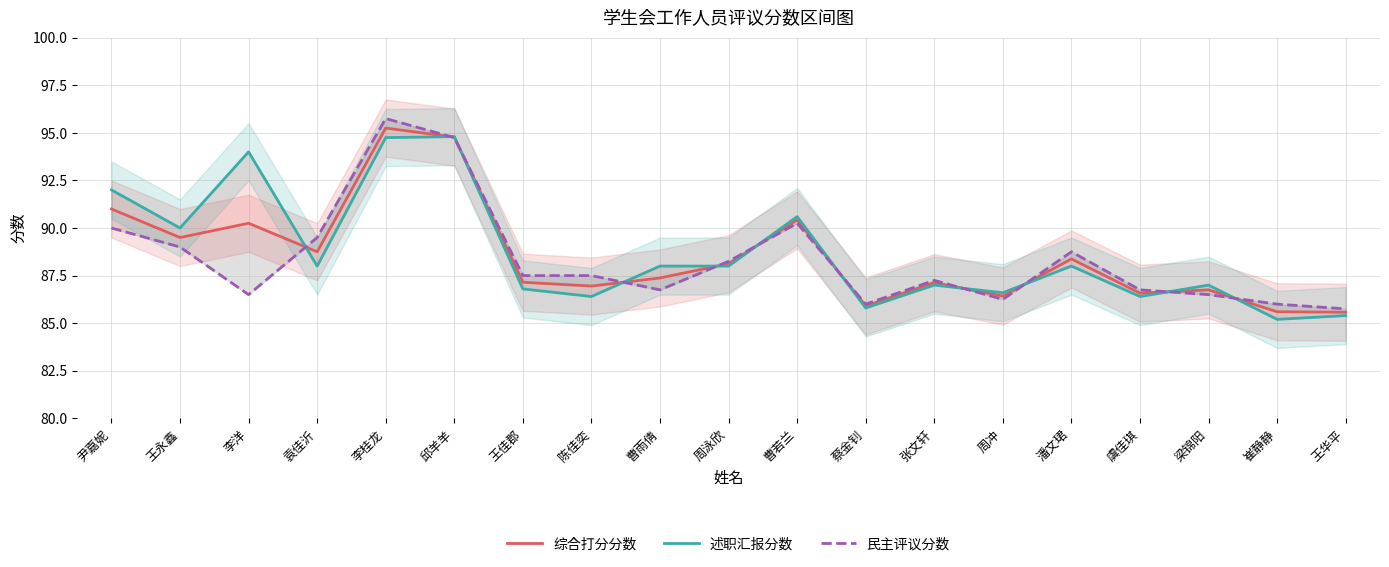

In 综合打分分数, how many points are higher than both neighbors (excluding endpoints)?

6